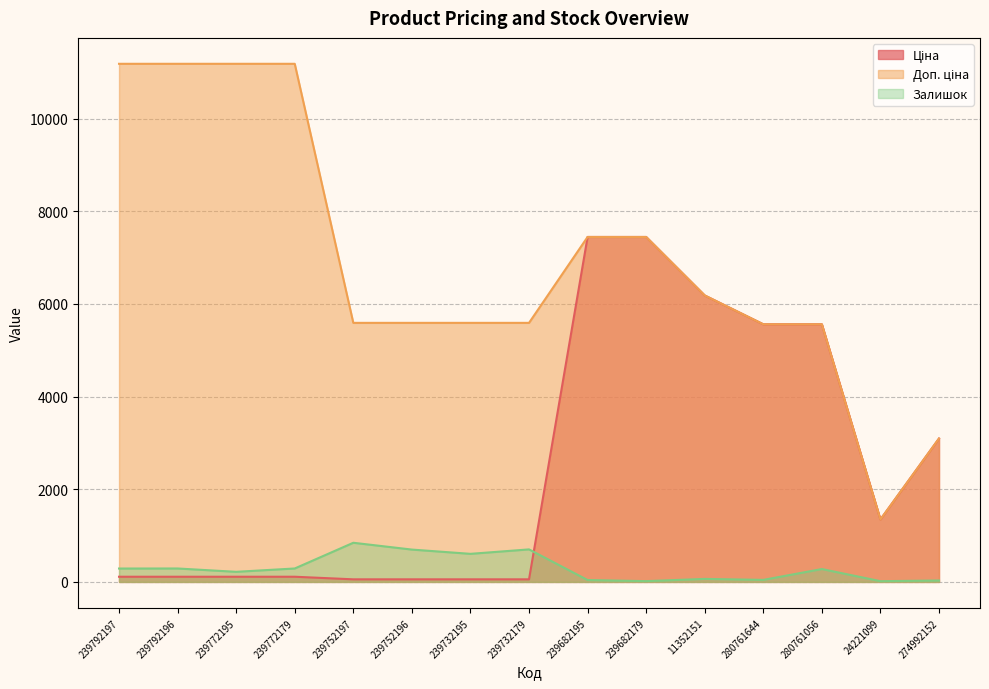

At how many categories does at least one series exceed 1905?

14